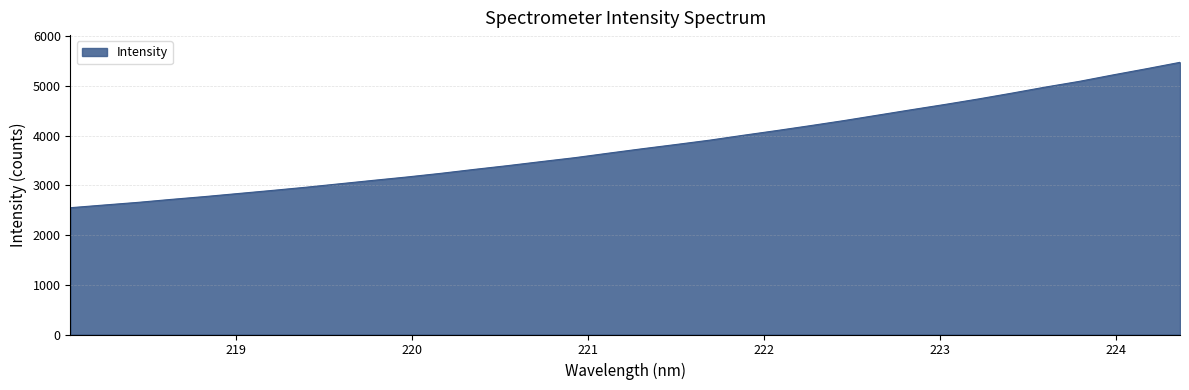

What is the greatest value displayed?

5478.0